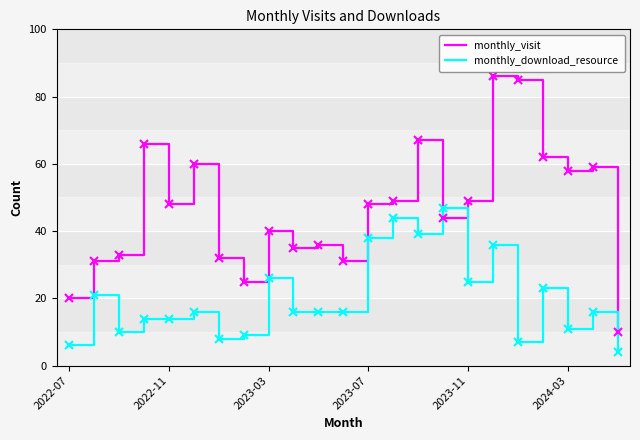

Which series has the largest range (max minus min)?

monthly_visit